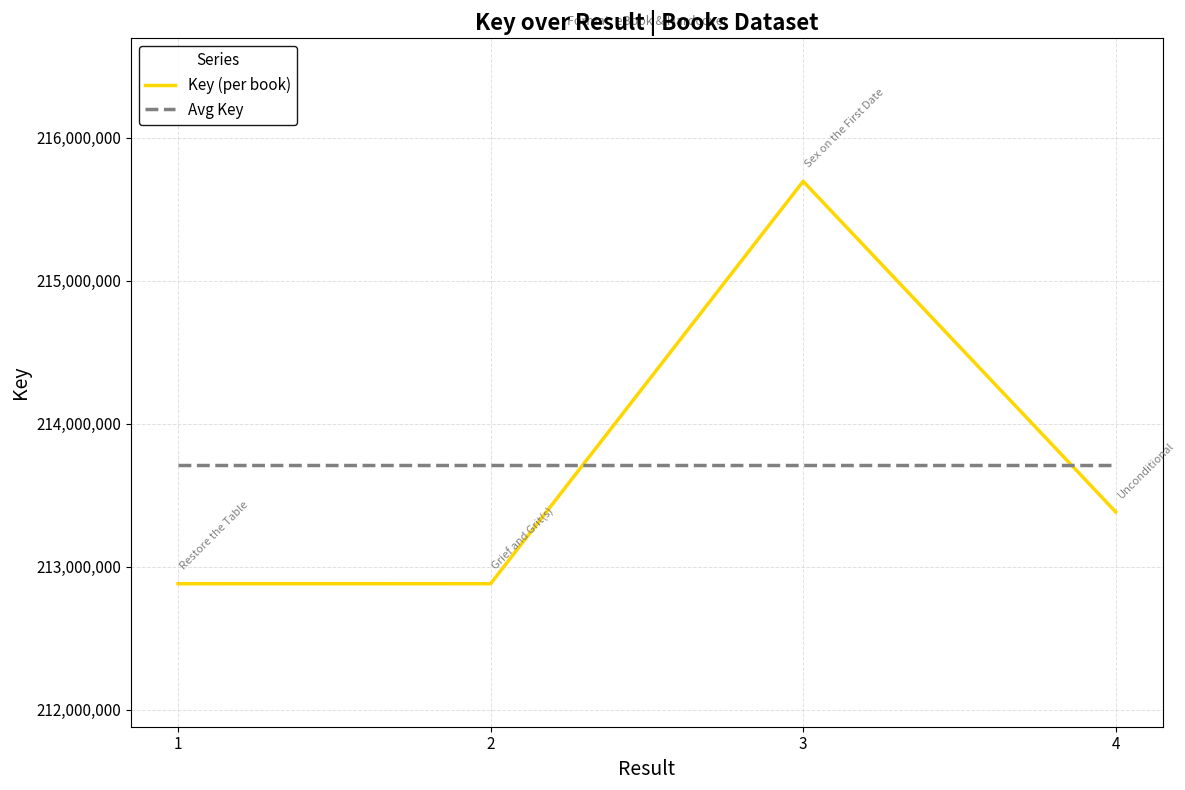

Rank the series at 4 from lowest to highest value.

Key (per book), Avg Key